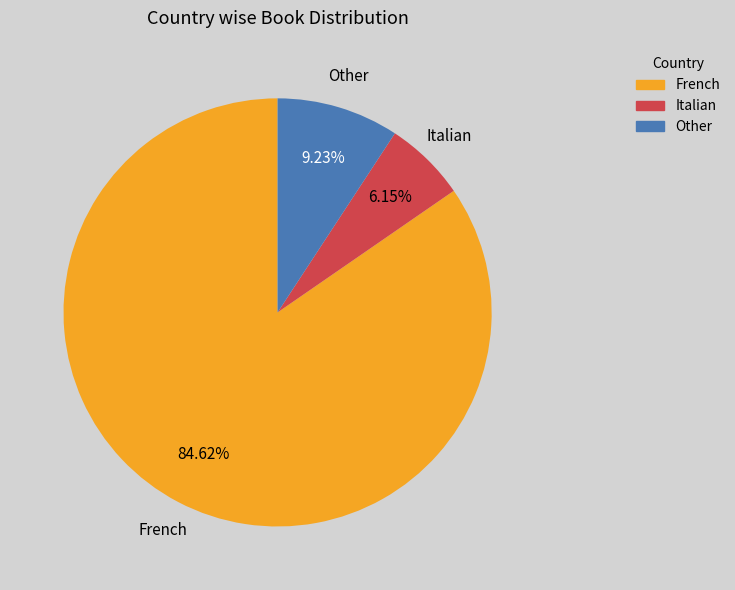

Count the number of slices in the pie.

3